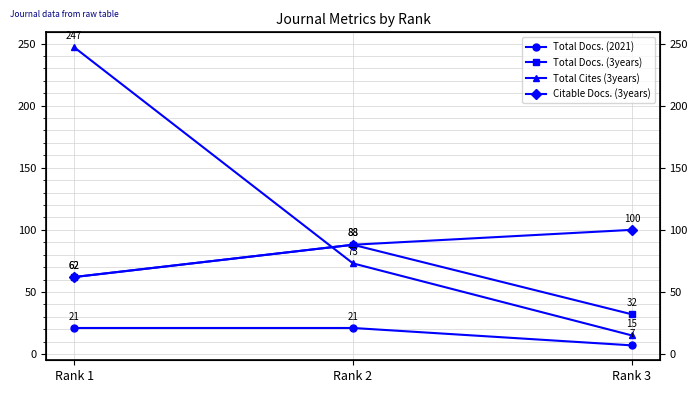

What is the minimum value for Total Cites (3years)?

15